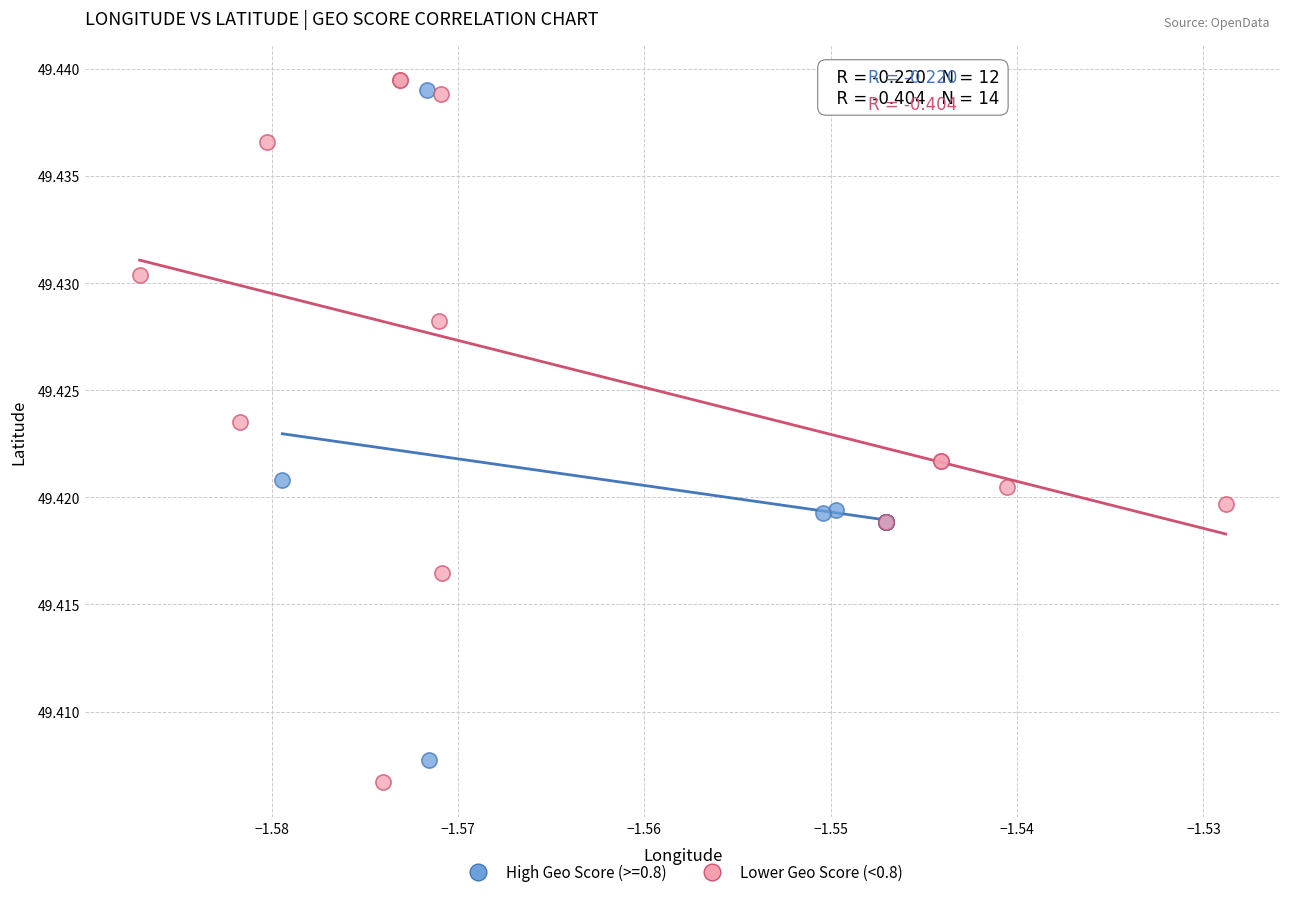

Which series has the widest spread of Y values?

Lower Geo Score (<0.8)